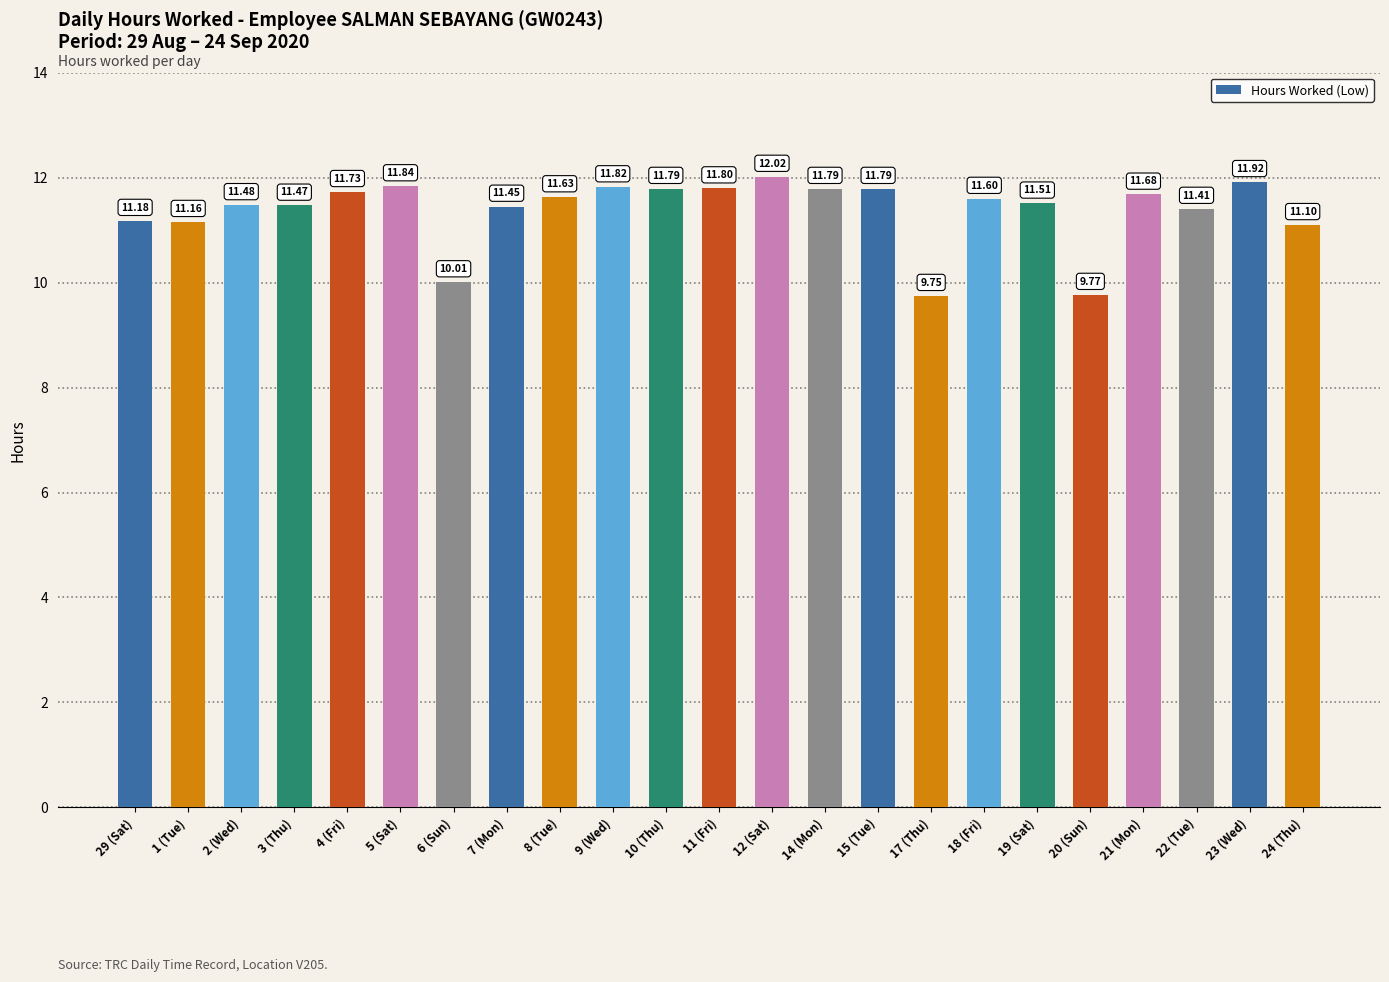

Count the number of values greater than 11.

20